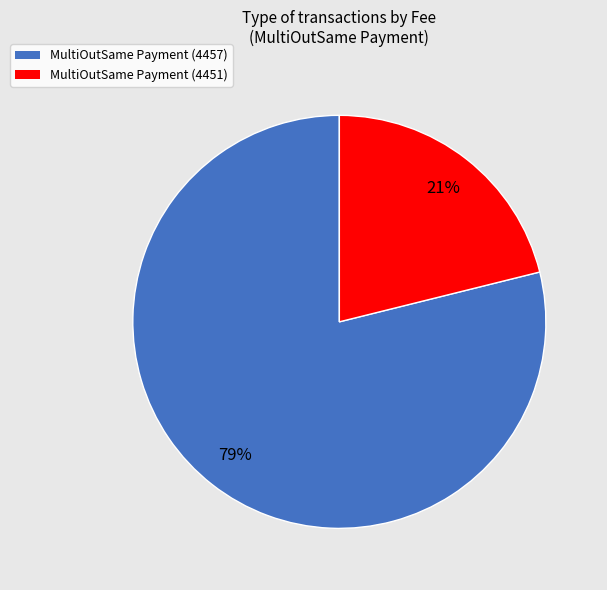

To the nearest percent, what portion does MultiOutSame Payment (4451) represent?

21%